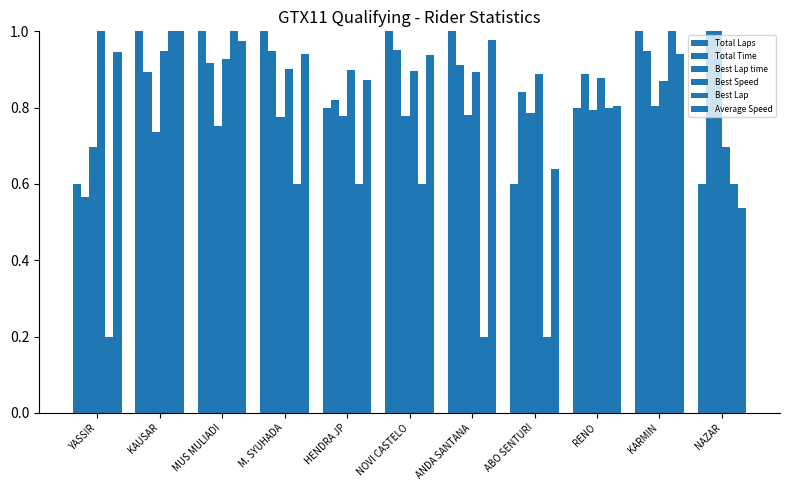

Does the chart contain stacked bars?

No